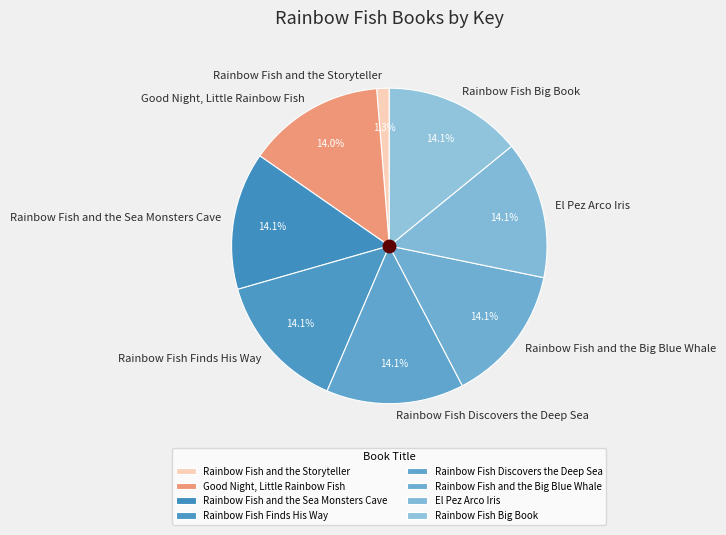

Approximately how many times larger is the value at Rainbow Fish Big Book compared to Rainbow Fish Finds His Way?

1.0